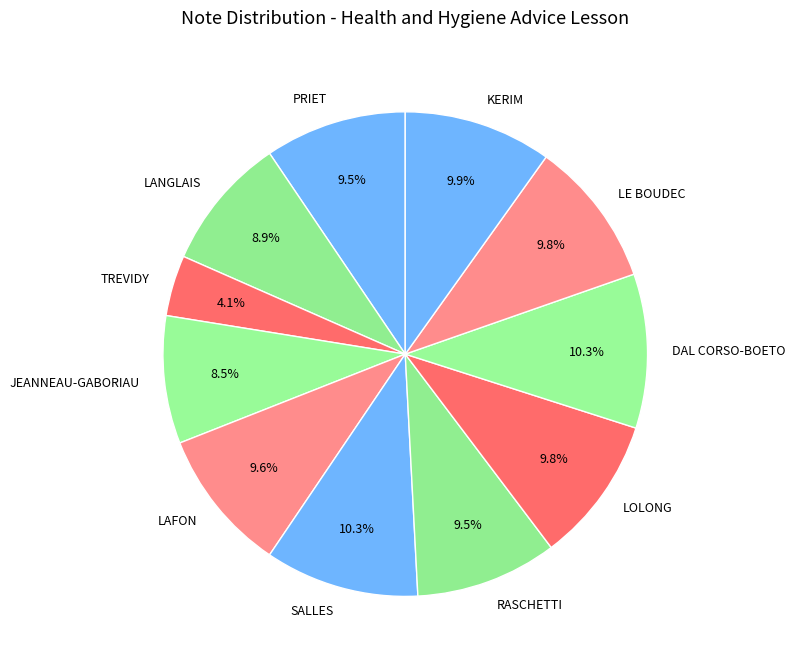

What portion of the pie excludes RASCHETTI?

90.5%